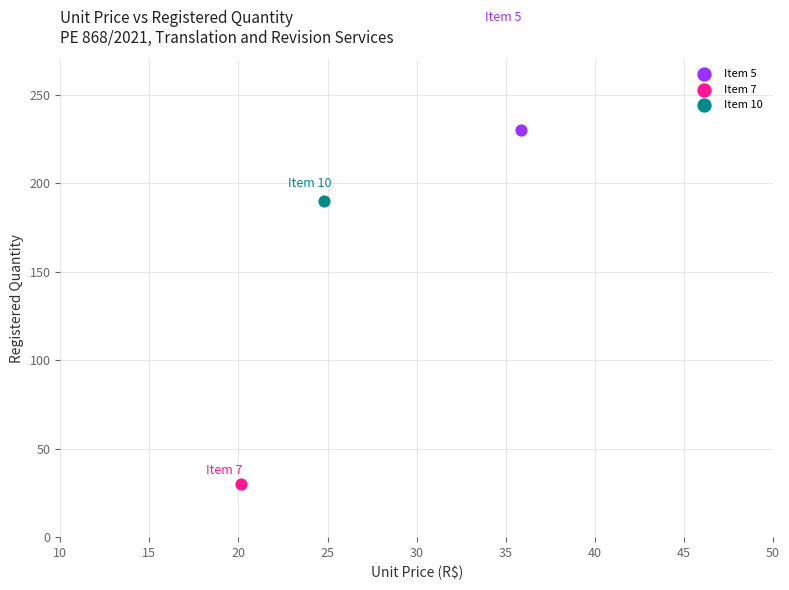

What are all the series names shown in the legend?

Item 5, Item 7, Item 10